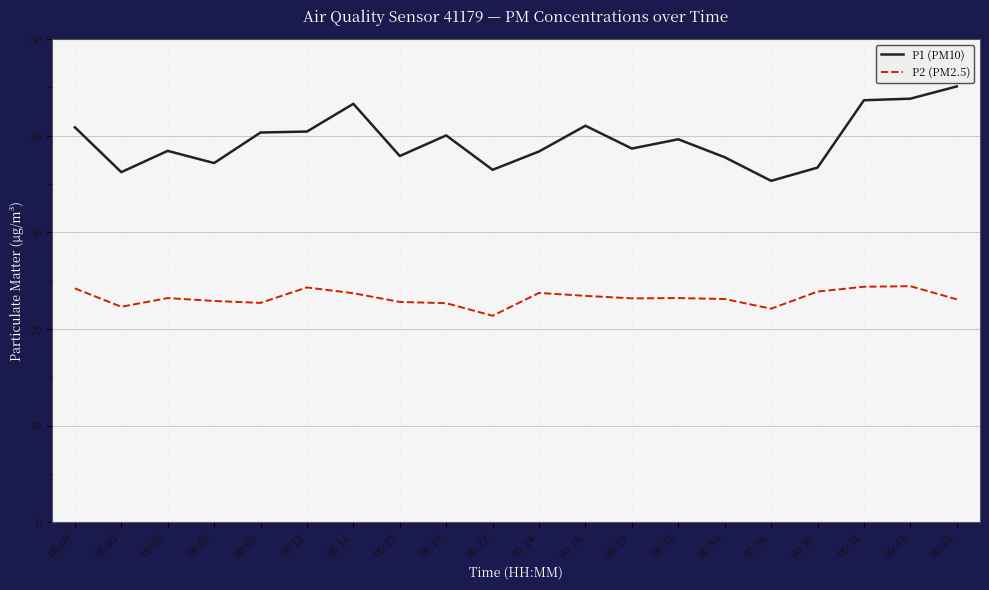

Which series changed the most between 00:07 and 00:41?

P1 (PM10)